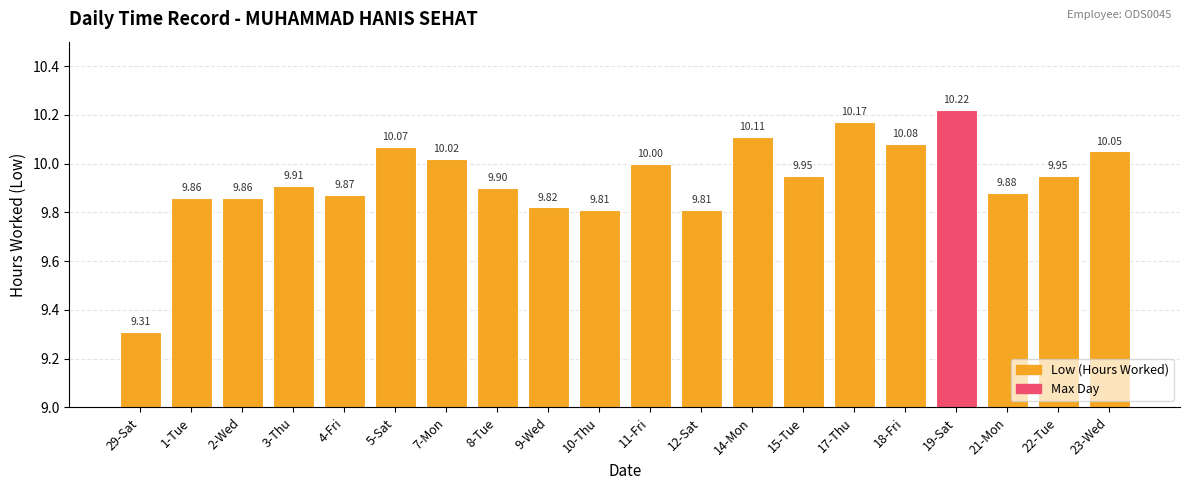

What is the sum of the values at 19-Sat and 3-Thu?

20.1